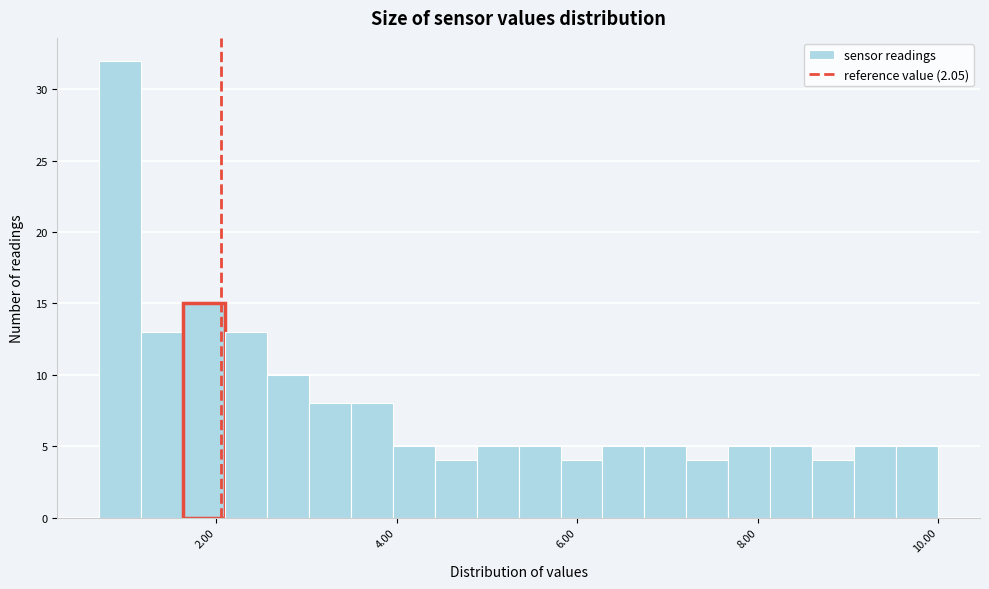

Around what value on the x-axis is the tallest bar? Give the approximate position of its centre, as read against the axis.

1.0